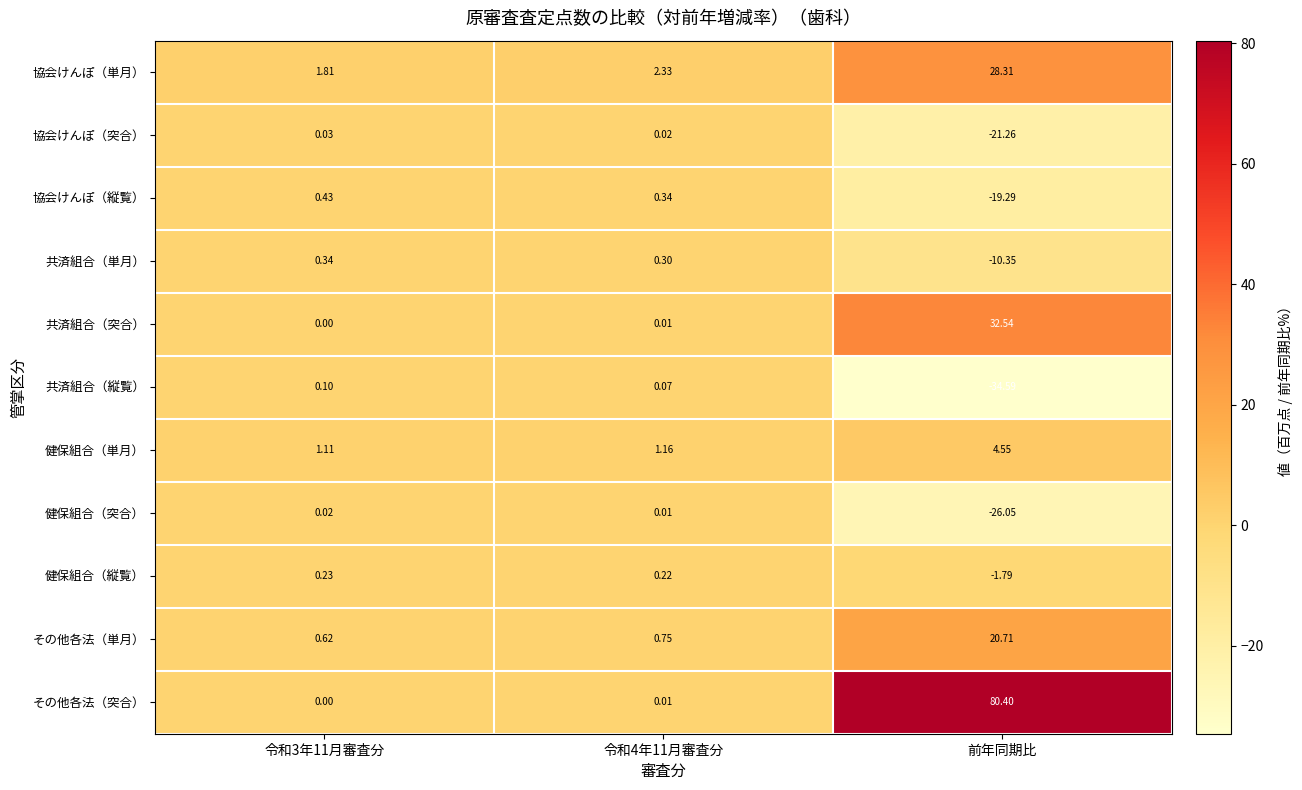

Which series has the largest total across all categories?

その他各法（突合）